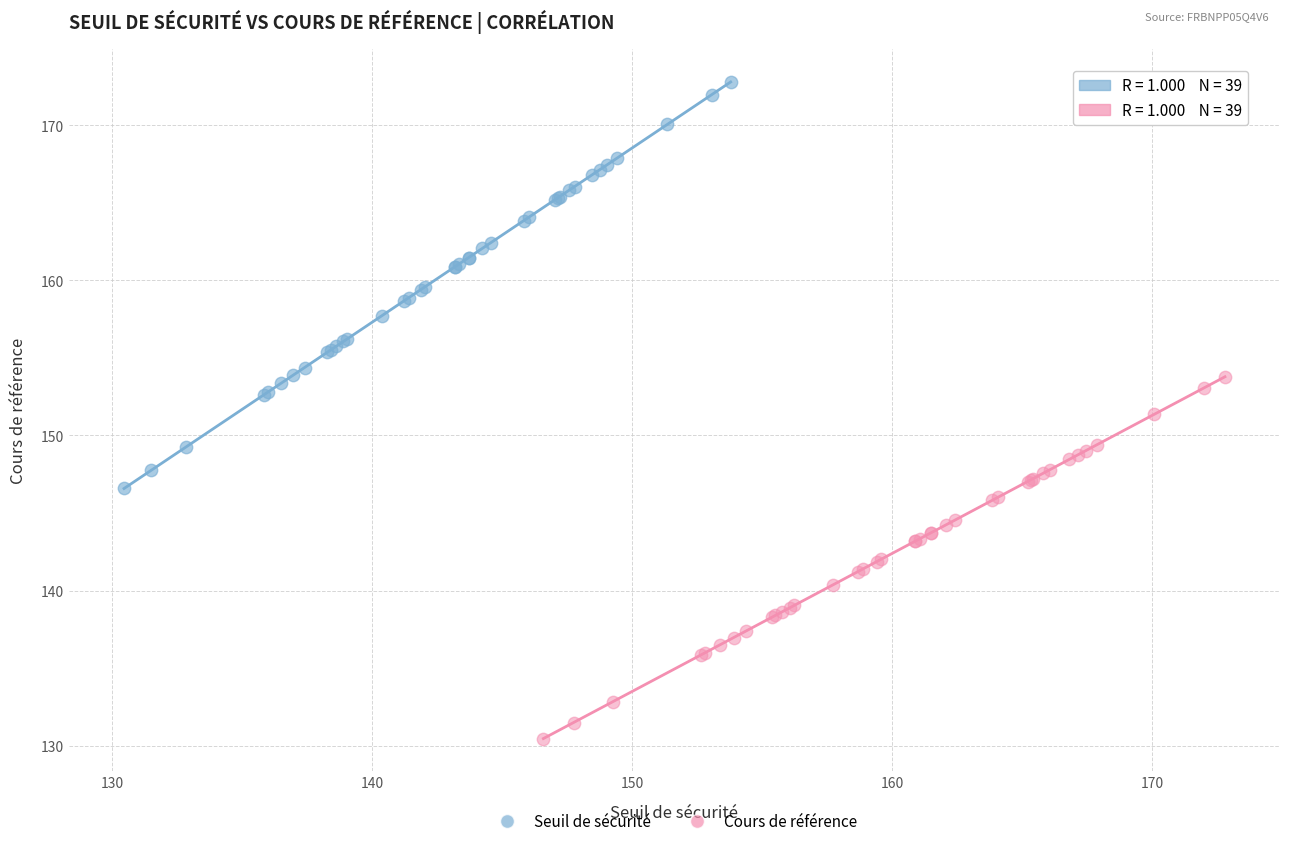

Which series contains the lowest Y value?

Cours de référence